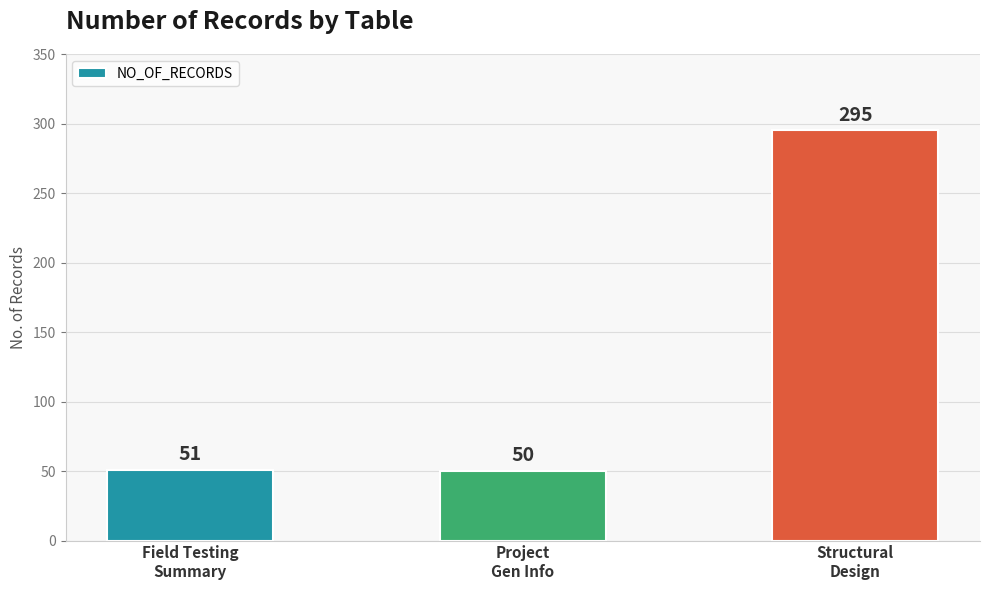

The value at Field Testing
Summary is 86. True or false?

False